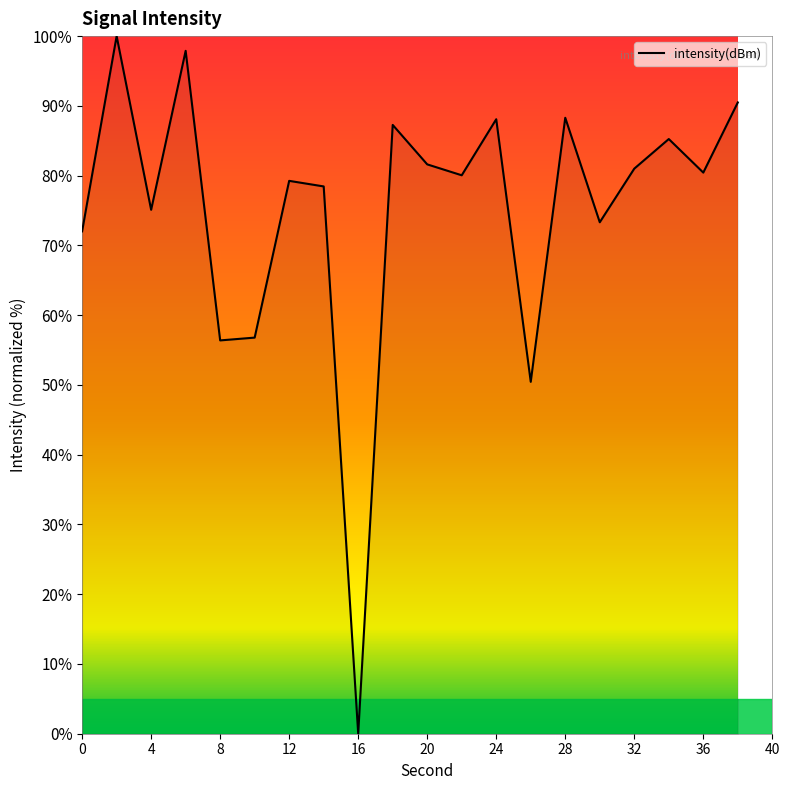

How many values are above zero?

19